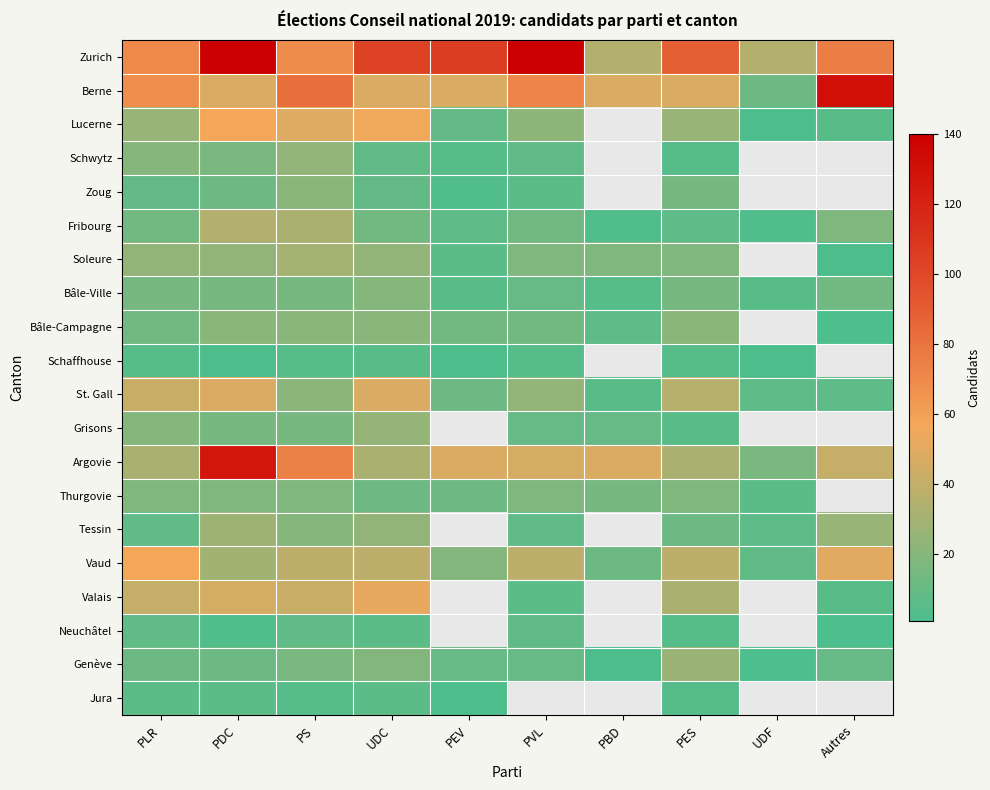

Which series has the largest total across all categories?

Zurich